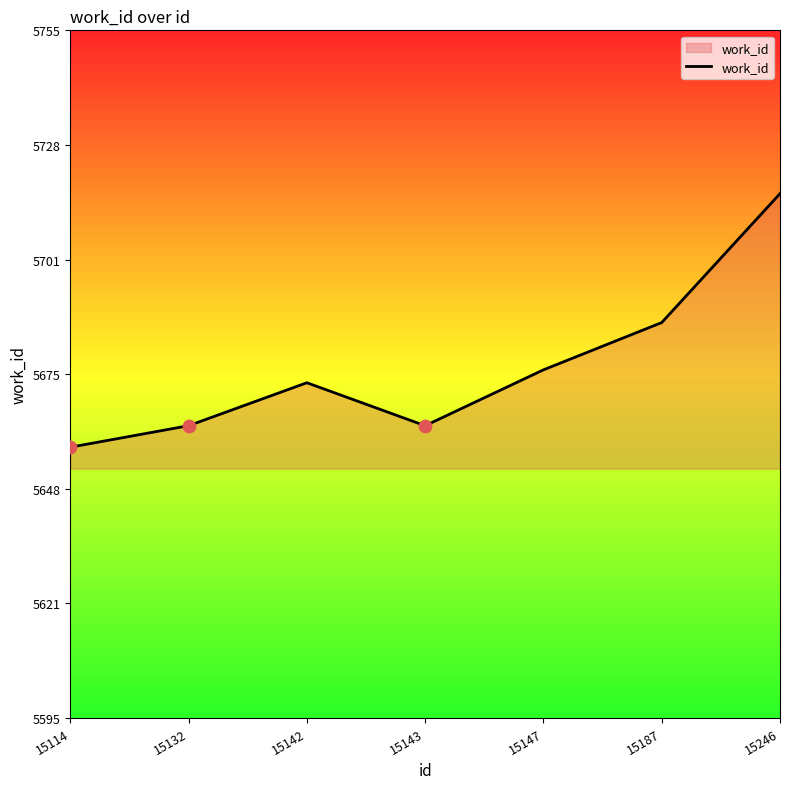

What is the ratio of the value at 15147 to the value at 15142?

1.0